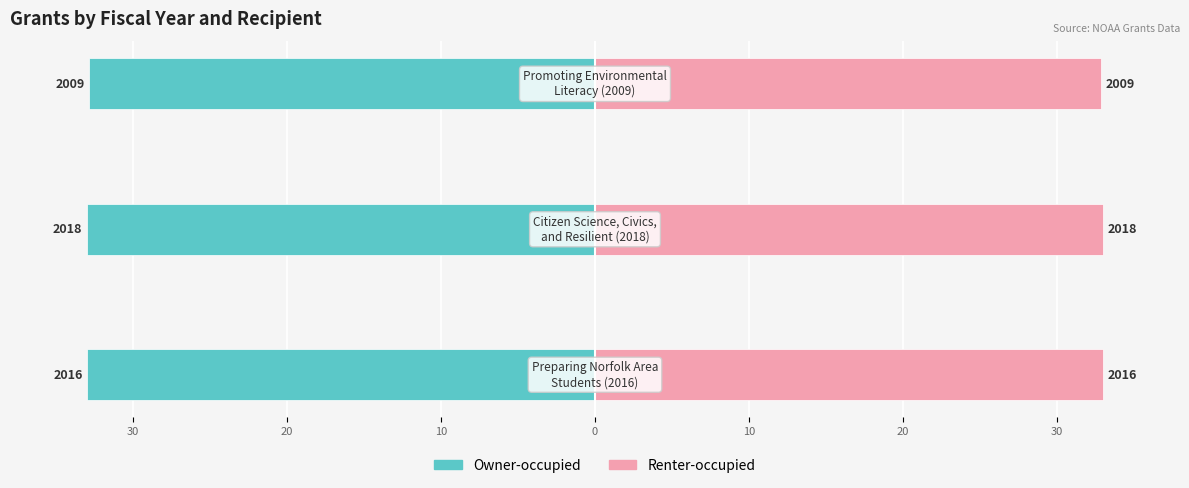

How many bars are there in total?

6